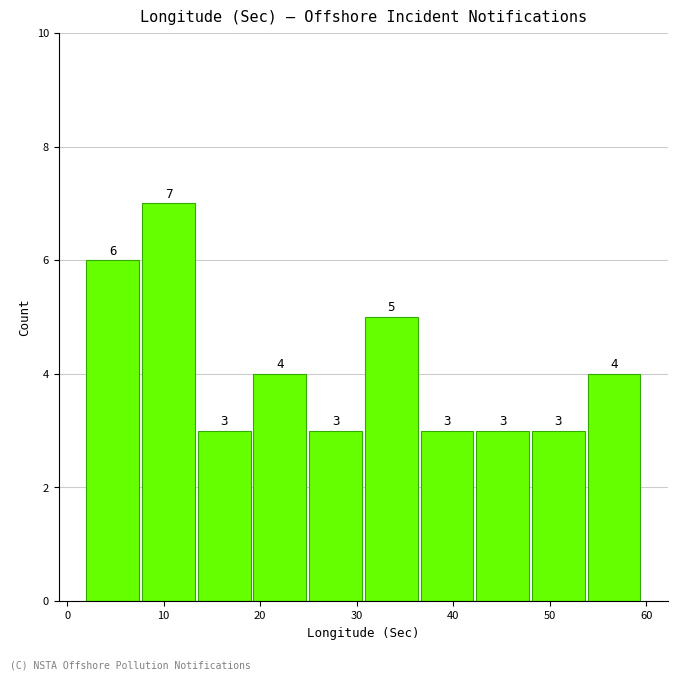

Reading left to right, transcribe this chart: for each bar, give the range it covers on the x-axis and its height. The bar edges are not printed on the chart, so give them approximately, as read against the axis.

2 to 8: 6
8 to 14: 7
14 to 19: 3
19 to 25: 4
25 to 31: 3
31 to 37: 5
37 to 42: 3
42 to 48: 3
48 to 54: 3
54 to 60: 4